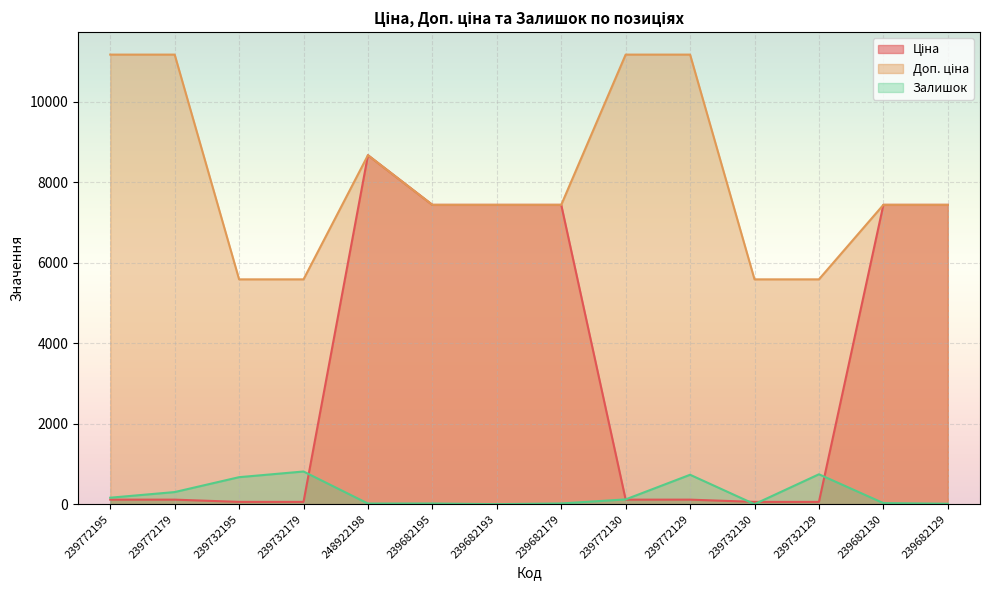

What are all the series names shown in the legend?

Ціна, Доп. ціна, Залишок